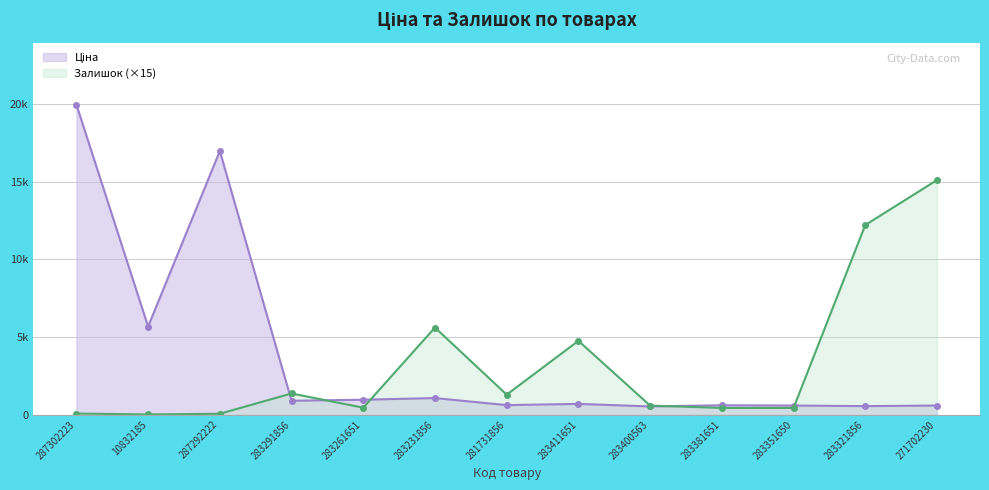

What position from the right is 283381651?

4